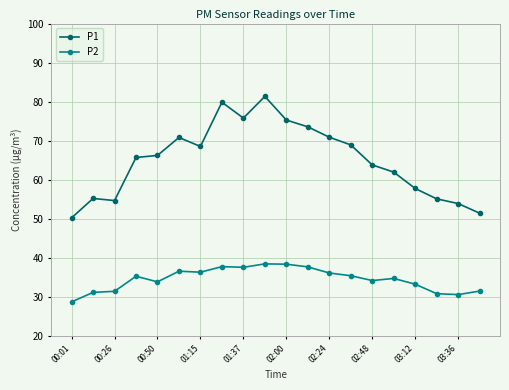

How many data points in P2 are less than 35?

10